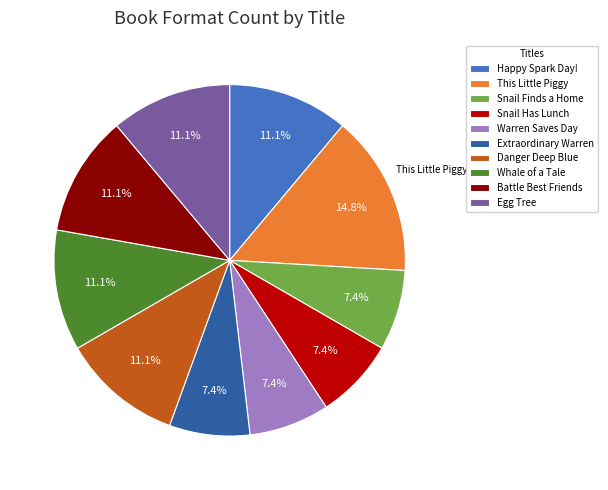

Which has a higher value, Egg Tree or Extraordinary Warren?

Egg Tree